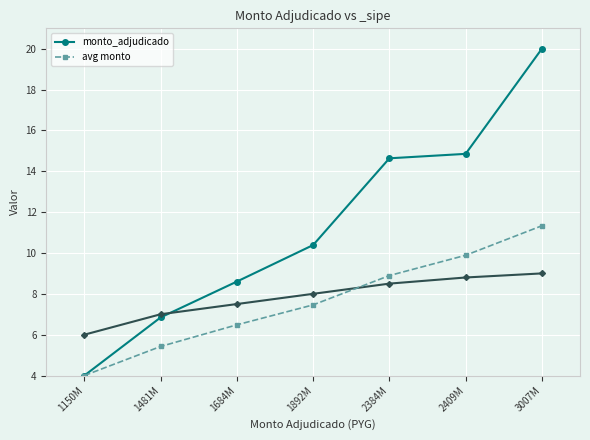

The avg monto series shows 15.0 at 2384M. True or false?

False